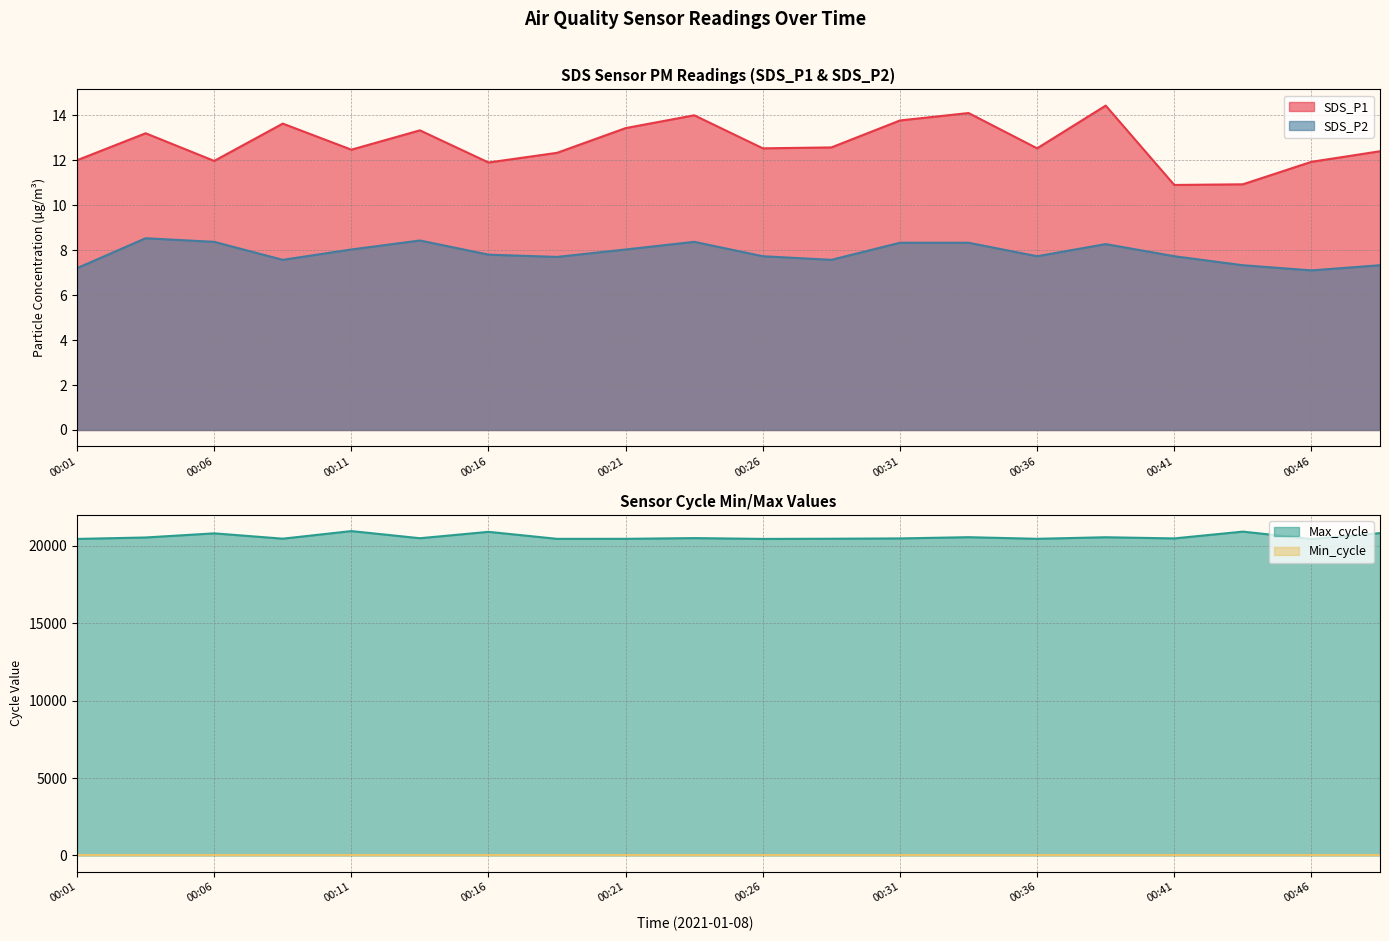

Where is the first local minimum for Max_cycle?

00:09